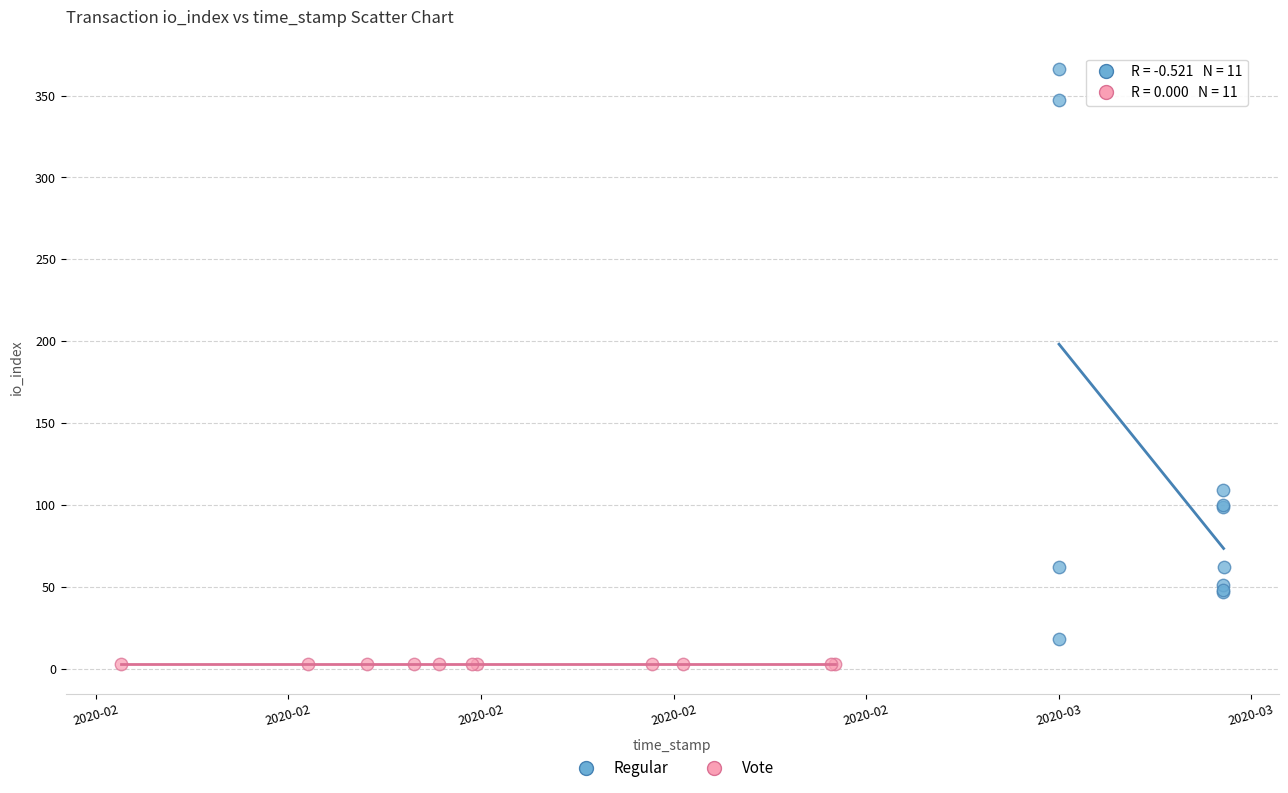

Which series reaches the maximum Y coordinate?

Regular